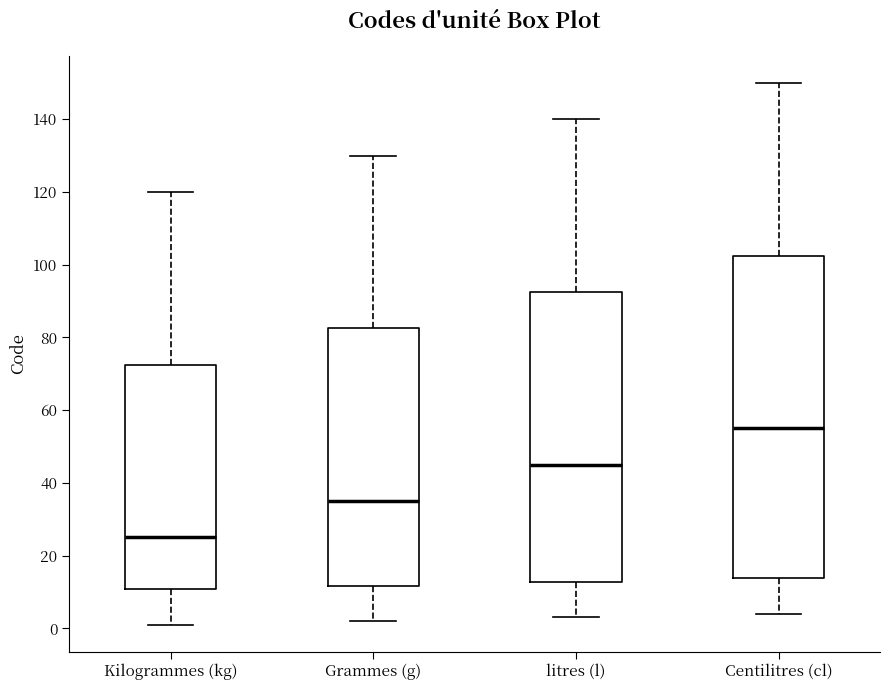

Where does the median line of the box for Kilogrammes (kg) sit on the y-axis? The values are not printed on the chart, so give them approximately, as read against the axis.

26